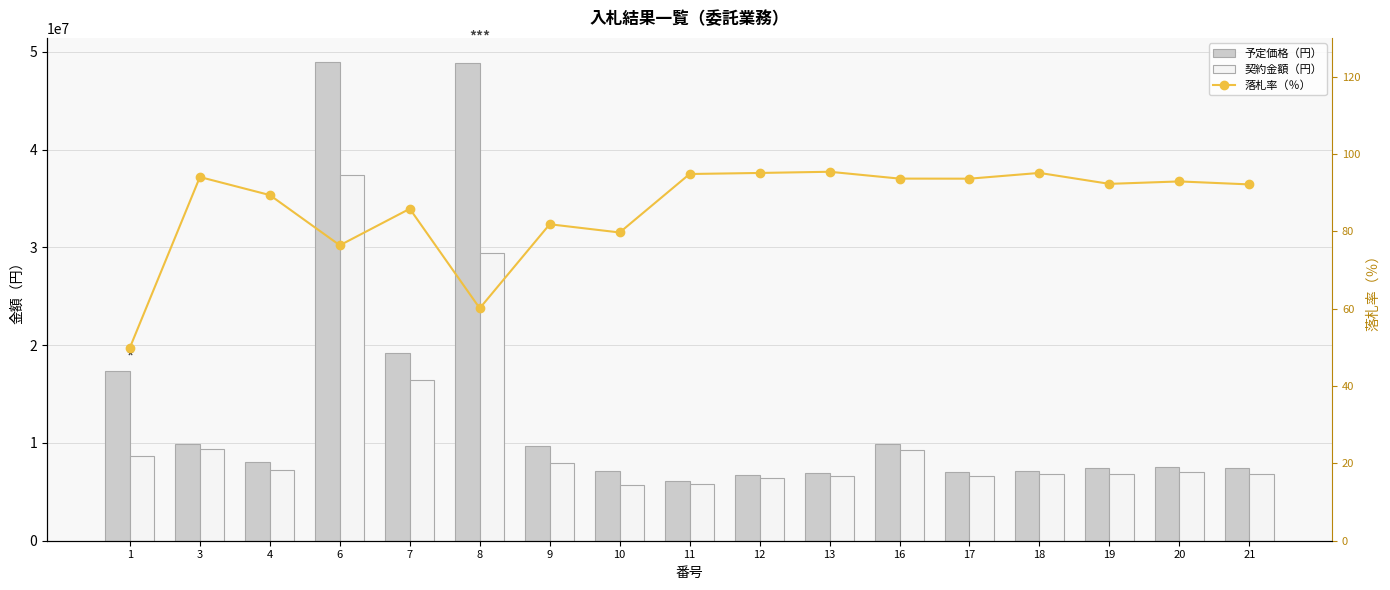

Reading left to right, what are all the values shown in this chart?

予定価格（円）: 17402000.0	9944000.0	8063000.0	48983000.0	19162000.0	48906000.0	9713000.0	7095000.0	6149000.0	6710000.0	6919000.0	9869200.0	7051000.0	7172000.0	7392000.0	7579000.0	7403000.0
契約金額（円）: 8690000.0	9350000.0	7205000.0	37413200.0	16445000.0	29392000.0	7947500.0	5654000.0	5830000.0	6380000.0	6600000.0	9240000.0	6600000.0	6820000.0	6820000.0	7040000.0	6820000.0
落札率（％）: 49.9	94.0	89.4	76.4	85.8	60.1	81.8	79.7	94.8	95.1	95.4	93.6	93.6	95.1	92.3	92.9	92.1